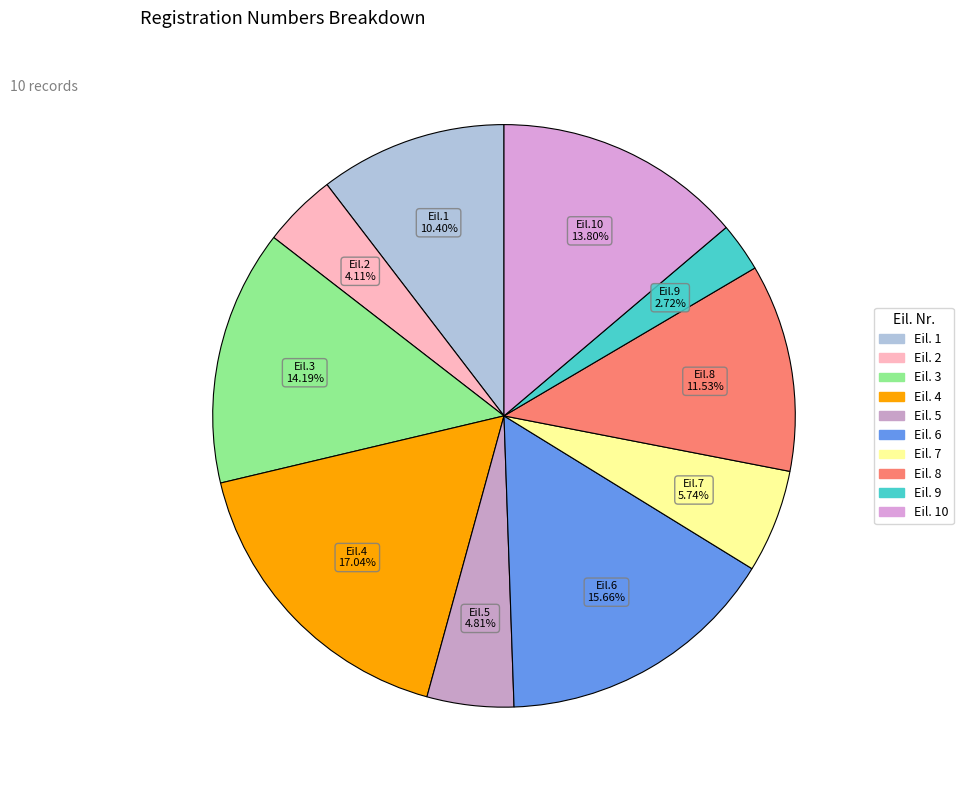

Rank the categories by value from lowest to highest.

9, 2, 5, 7, 1, 8, 10, 3, 6, 4